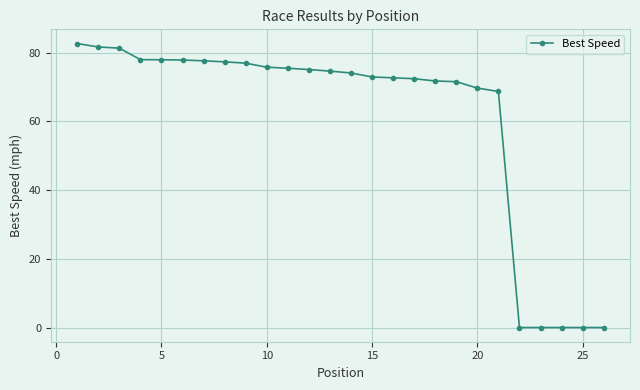

What is the maximum value shown in the chart?

82.7